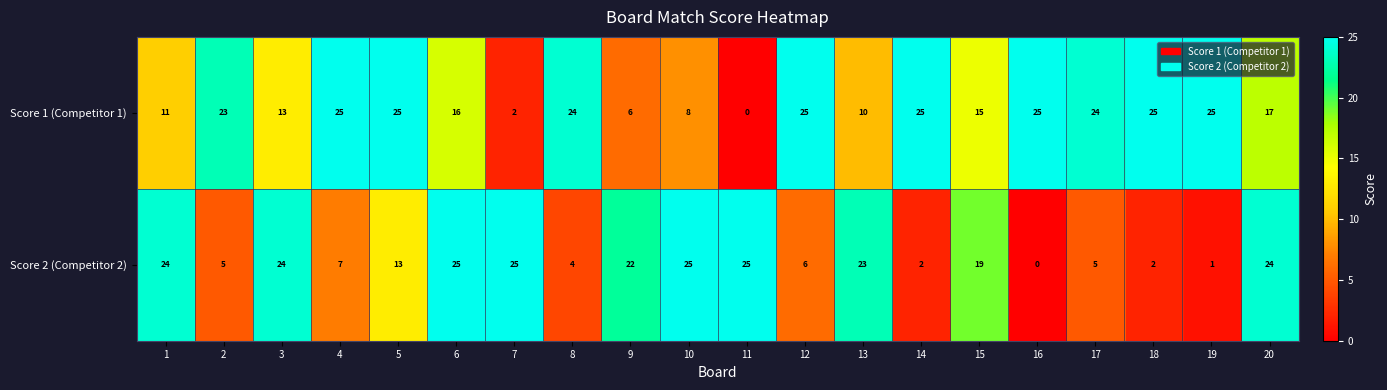

Which series changed the most between 11 and 18?

Score 1 (Competitor 1)